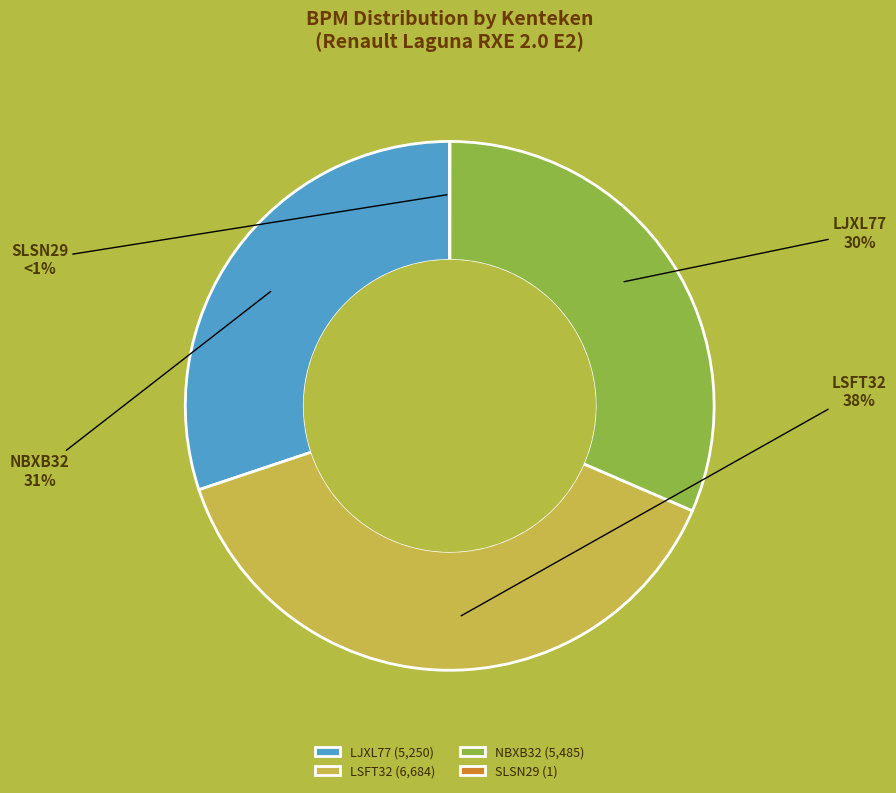

True or false: NBXB32 accounts for 31% of the total.

True